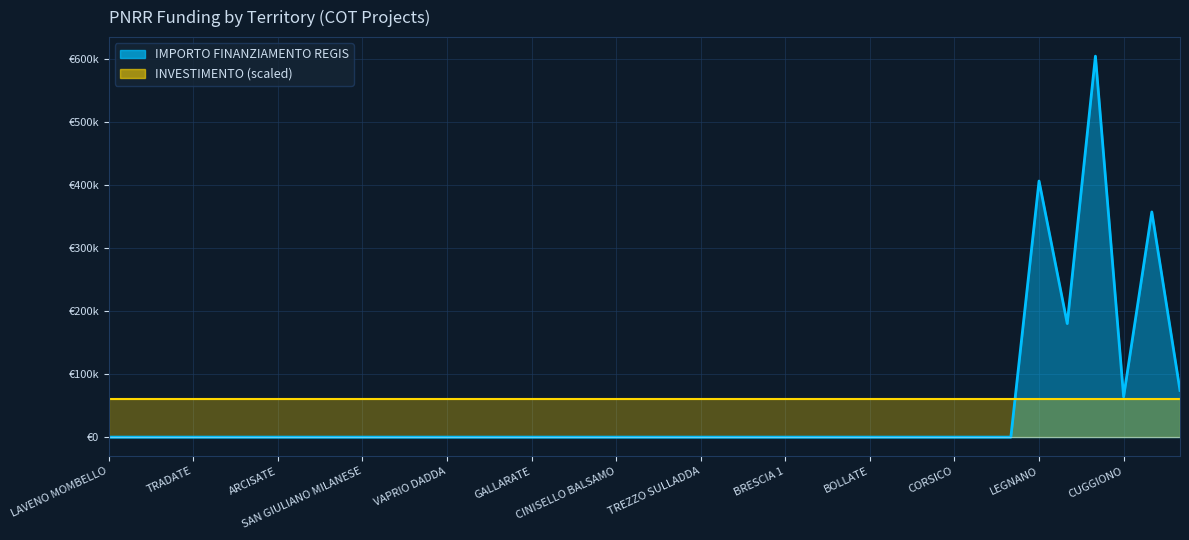

True or false: the data shows 0.0 at ROZZANO.

True